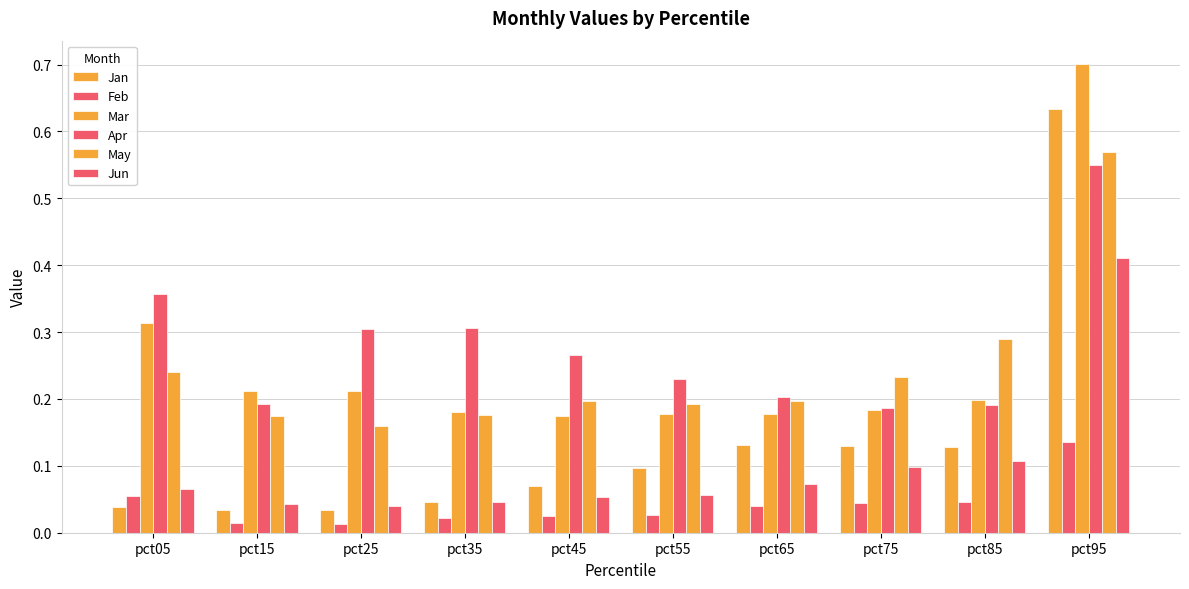

Rank the categories by Jun value from highest to lowest.

pct95, pct85, pct75, pct65, pct05, pct55, pct45, pct35, pct15, pct25